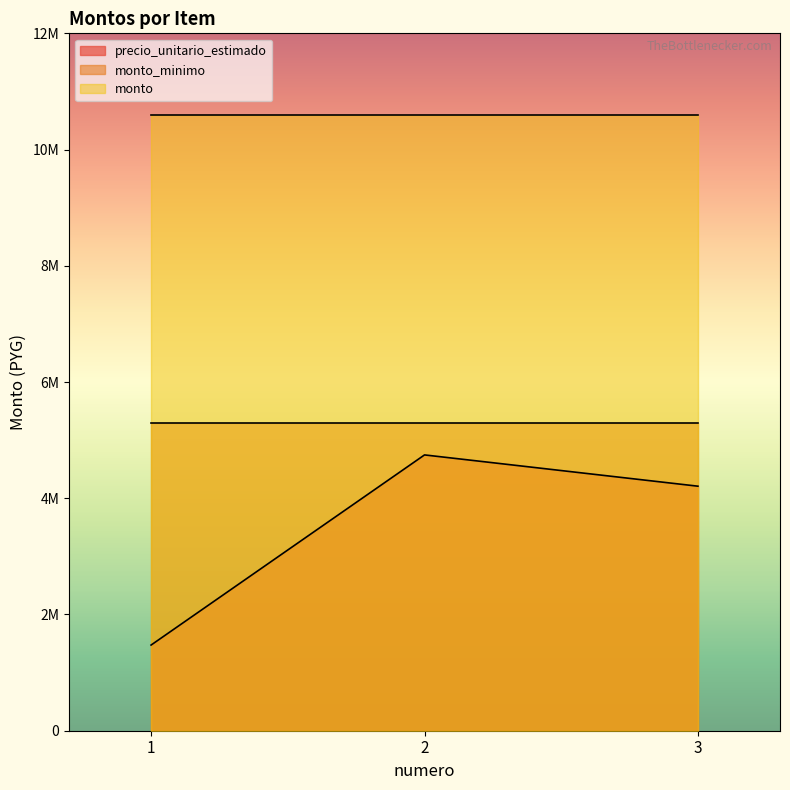

Is it true that monto equals 16782309 at 3?

False